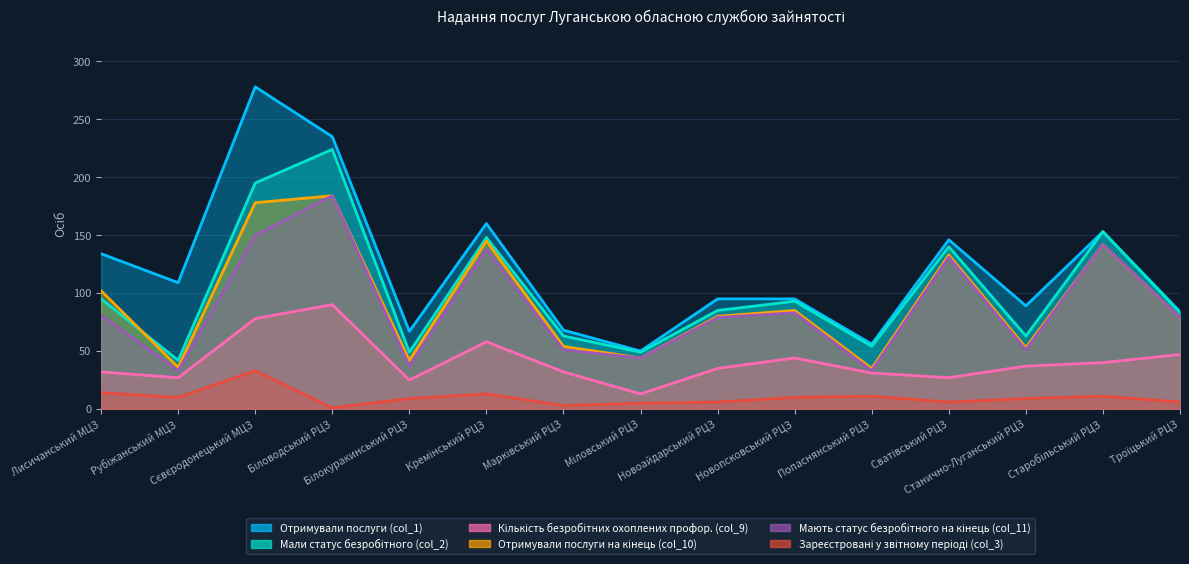

Reading right to left, what are all the values shown in this chart?

Отримували послуги (col_1): 84	153	89	146	56	95	95	50	68	160	67	235	278	109	134
Мали статус безробітного (col_2): 83	153	63	140	54	93	85	49	63	148	49	224	195	42	95
Кількість безробітних охоплених профор. (col_9): 47	40	37	27	31	44	35	13	32	58	25	90	78	27	32
Отримували послуги на кінець (col_10): 79	142	53	133	35	85	80	44	54	145	42	184	178	36	102
Мають статус безробітного на кінець (col_11): 79	142	51	131	33	83	79	44	51	138	37	184	150	33	81
Зареєстровані у звітному періоді (col_3): 6	11	9	6	11	10	6	5	3	13	9	1	33	10	14